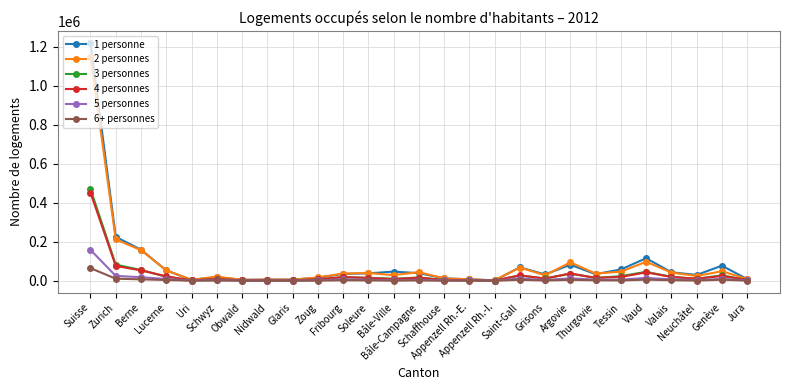

What is the approximate value of 3 personnes at Argovie, to the nearest 10?

36580